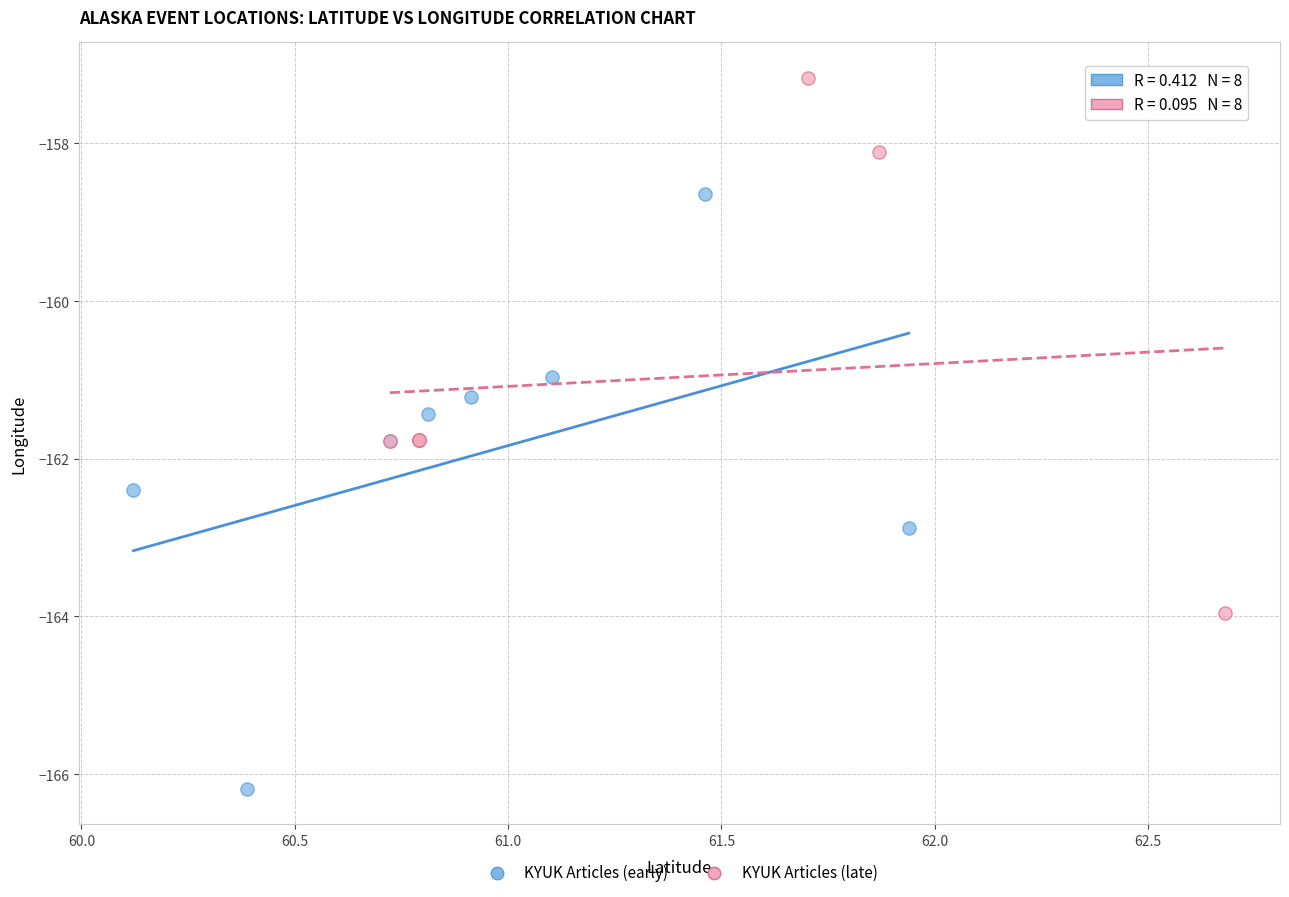

Which series contains the highest Y value?

KYUK Articles (late)